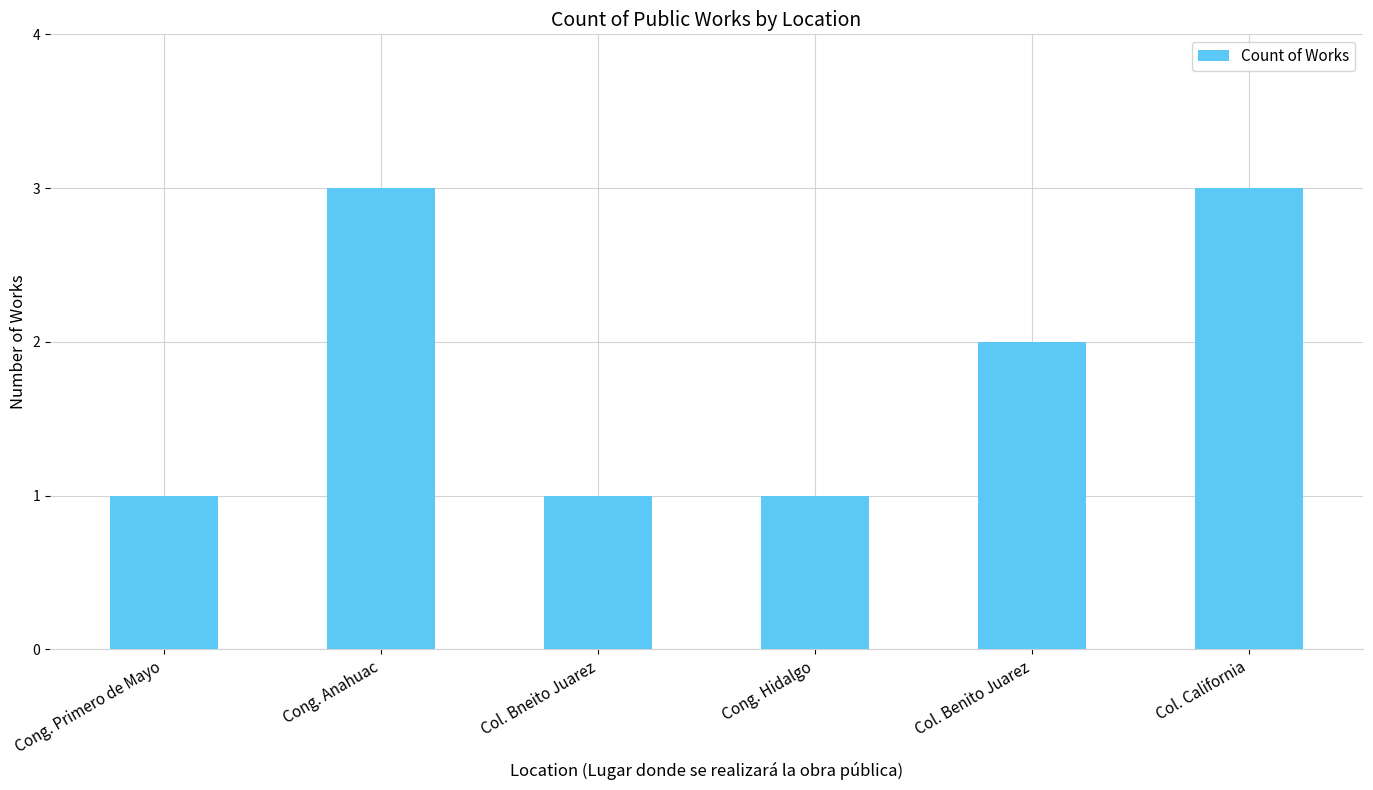

What is the sum of the values at Col. Bneito Juarez and Col. California?

4